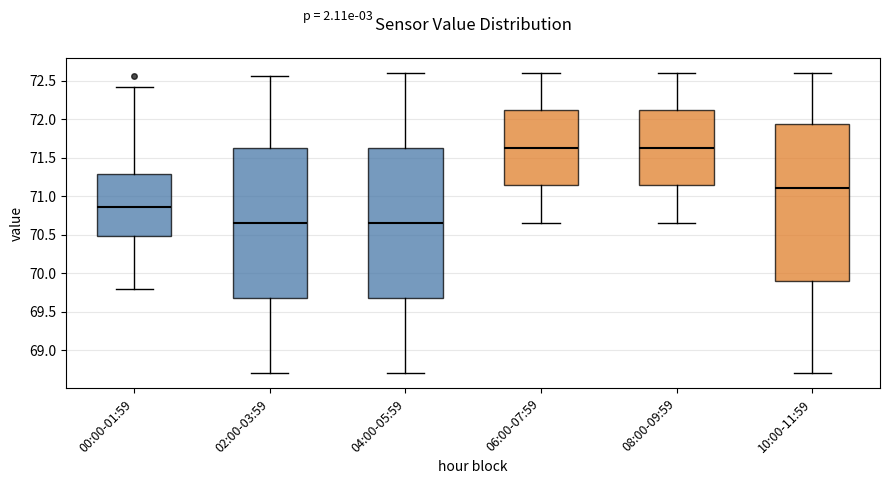

Which box is the tallest, from its lower edge to its upper edge?

10:00-11:59